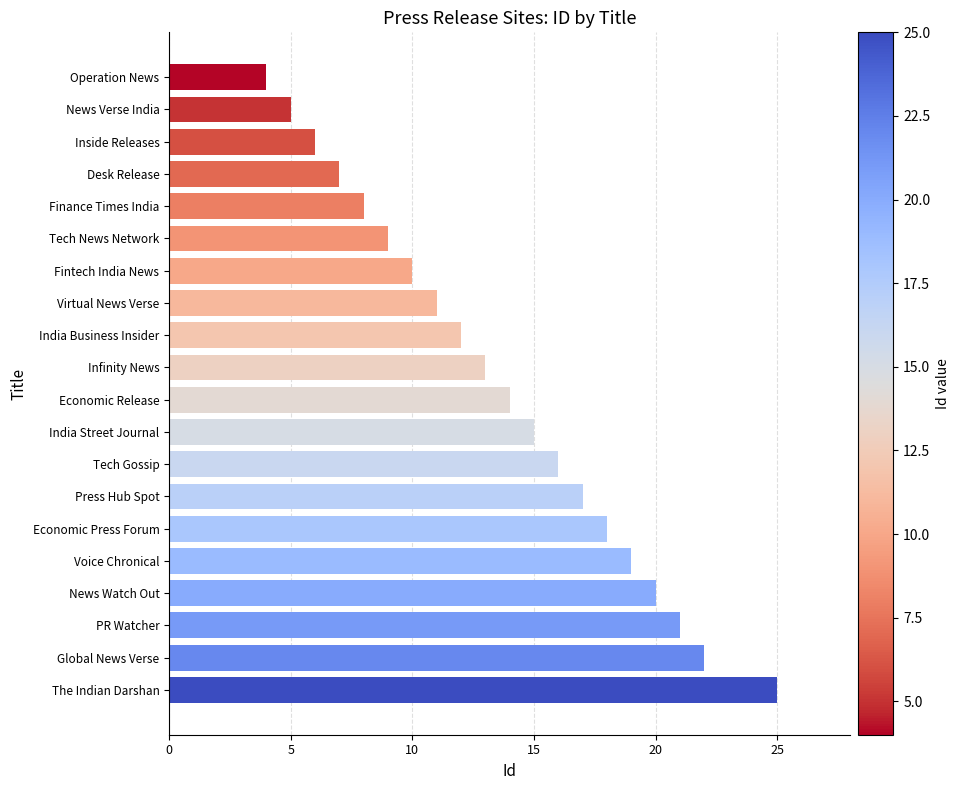

Rank the categories by value from lowest to highest.

Operation News, News Verse India, Inside Releases, Desk Release, Finance Times India, Tech News Network, Fintech India News, Virtual News Verse, India Business Insider, Infinity News, Economic Release, India Street Journal, Tech Gossip, Press Hub Spot, Economic Press Forum, Voice Chronical, News Watch Out, PR Watcher, Global News Verse, The Indian Darshan